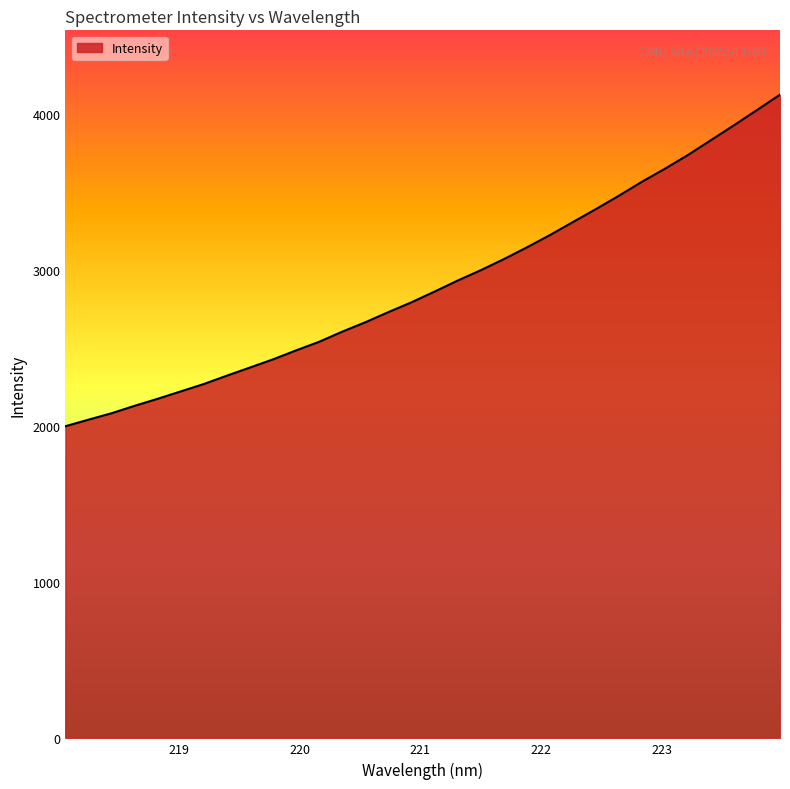

What is the difference between the maximum and minimum values?

2124.7